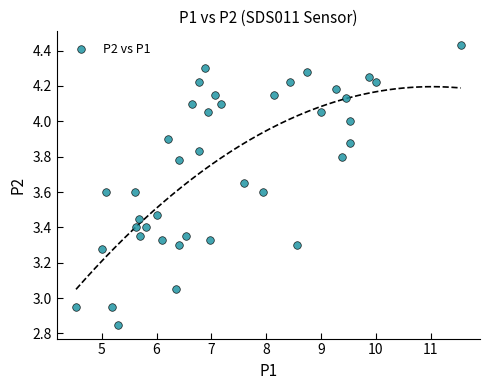

What is the range of Y values (max minus min)?

1.6